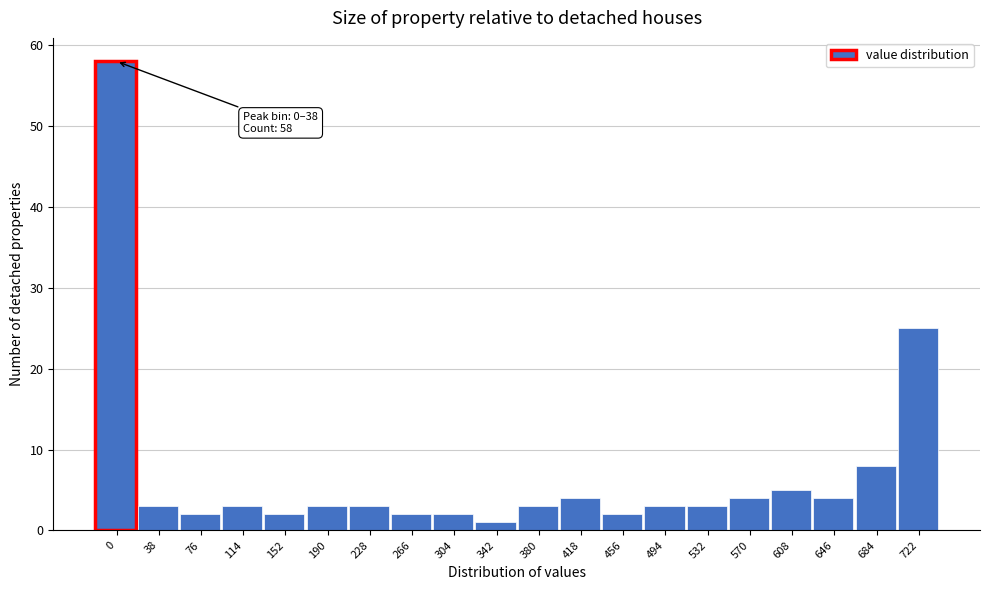

Reading left to right, list all the values displayed in this chart.

58	3	2	3	2	3	3	2	2	1	3	4	2	3	3	4	5	4	8	25